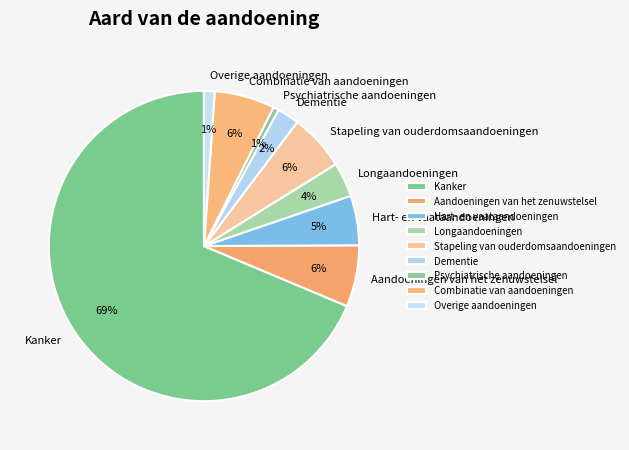

Do Hart- en vaataandoeningen and Stapeling van ouderdomsaandoeningen together represent more than half of the pie?

No